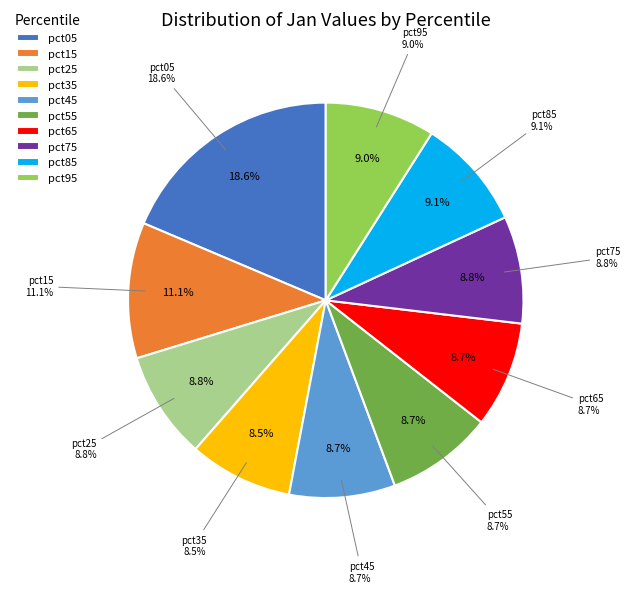

To the nearest percent, what is the difference between the largest and smallest slice percentages?

10%